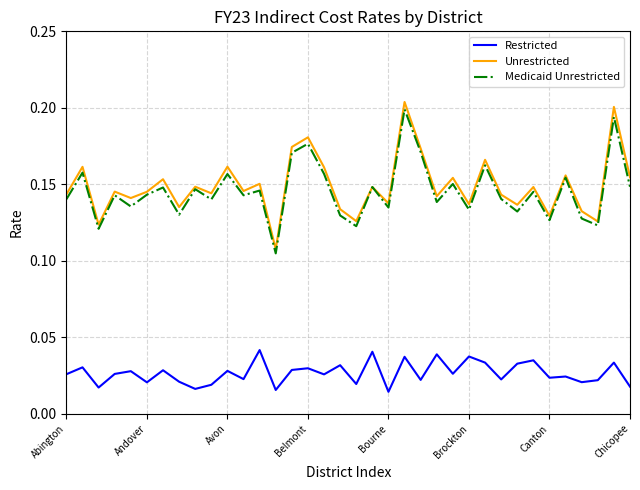

True or false: Restricted and Medicaid Unrestricted intersect in this chart.

False